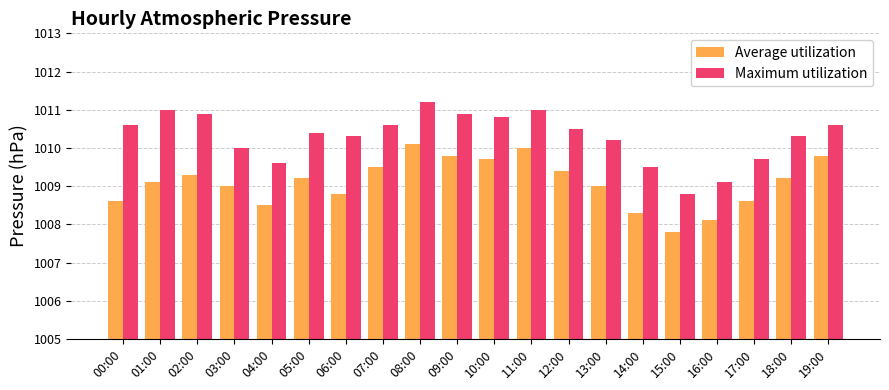

Reading right to left, extract all data points from this chart.

Average utilization: 19:00=1009.8	18:00=1009.2	17:00=1008.6	16:00=1008.1	15:00=1007.8	14:00=1008.3	13:00=1009.0	12:00=1009.4	11:00=1010.0	10:00=1009.7	09:00=1009.8	08:00=1010.1	07:00=1009.5	06:00=1008.8	05:00=1009.2	04:00=1008.5	03:00=1009.0	02:00=1009.3	01:00=1009.1	00:00=1008.6
Maximum utilization: 19:00=1010.6	18:00=1010.3	17:00=1009.7	16:00=1009.1	15:00=1008.8	14:00=1009.5	13:00=1010.2	12:00=1010.5	11:00=1011.0	10:00=1010.8	09:00=1010.9	08:00=1011.2	07:00=1010.6	06:00=1010.3	05:00=1010.4	04:00=1009.6	03:00=1010.0	02:00=1010.9	01:00=1011.0	00:00=1010.6